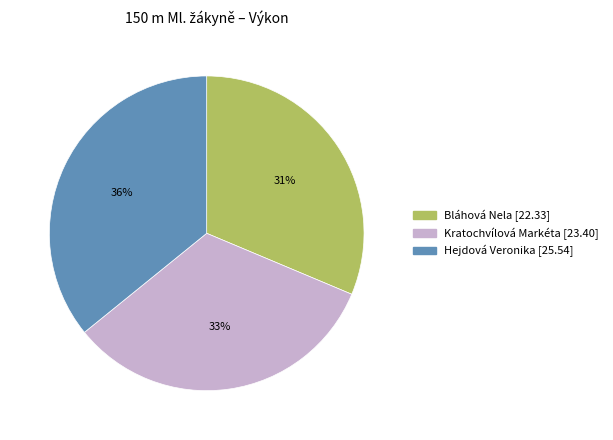

Is it true that Bláhová Nela is 31% of the pie?

True